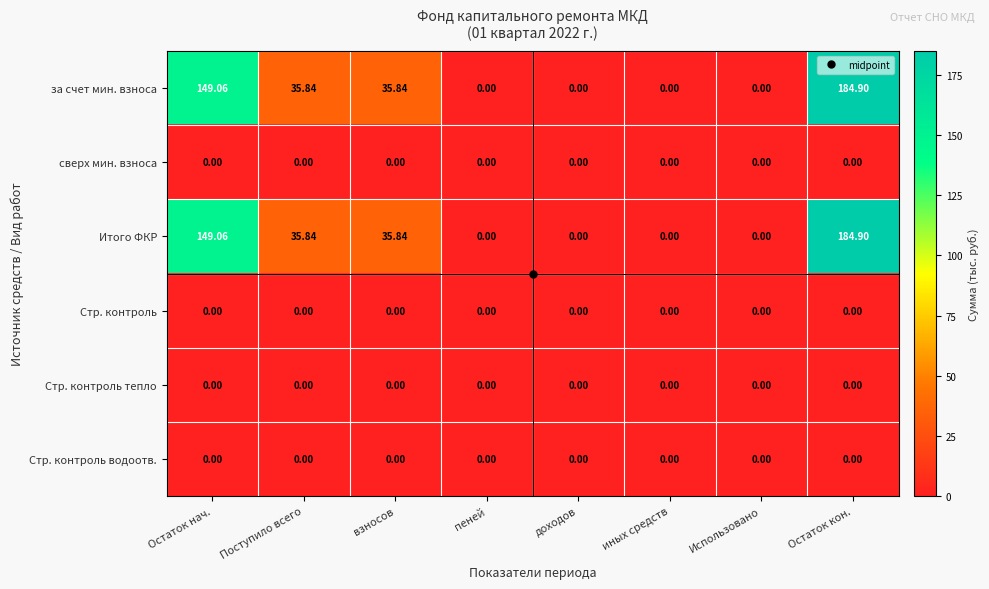

Which category has the highest value across all series?

Остаток кон.